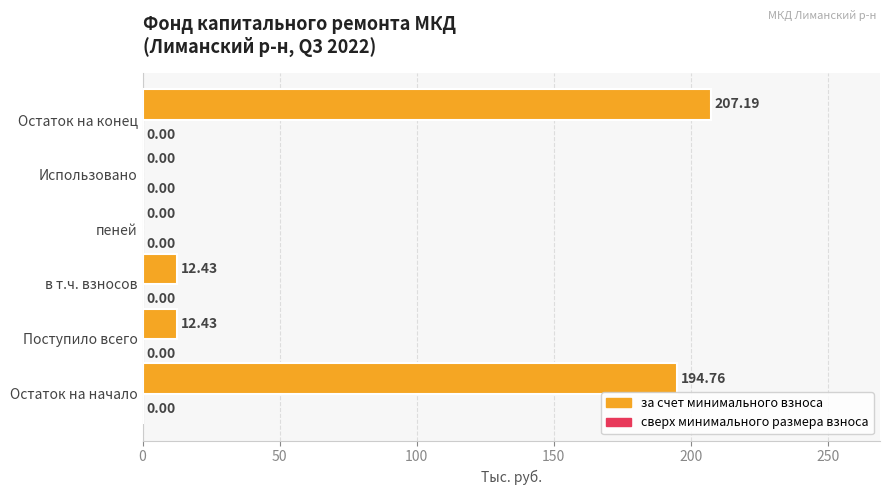

Which label corresponds to the largest value in the chart?

Остаток на конец